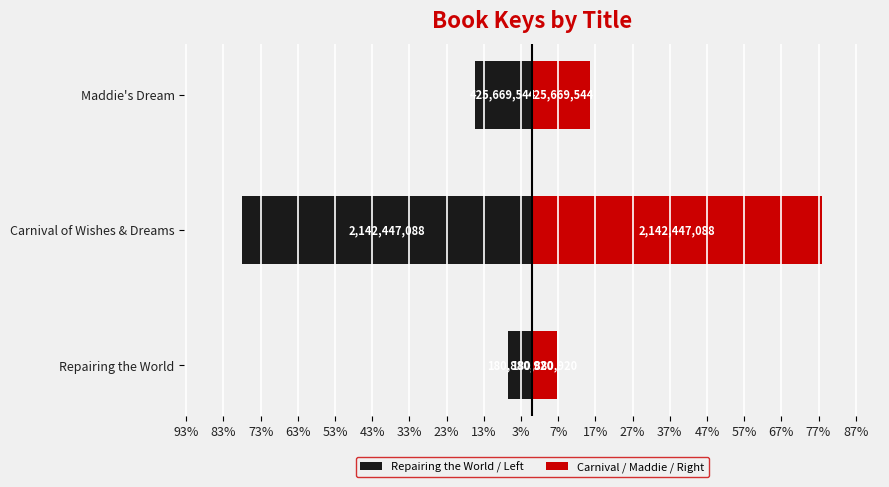

The Repairing the World / Left series shows -2.7 at Repairing the World. True or false?

False